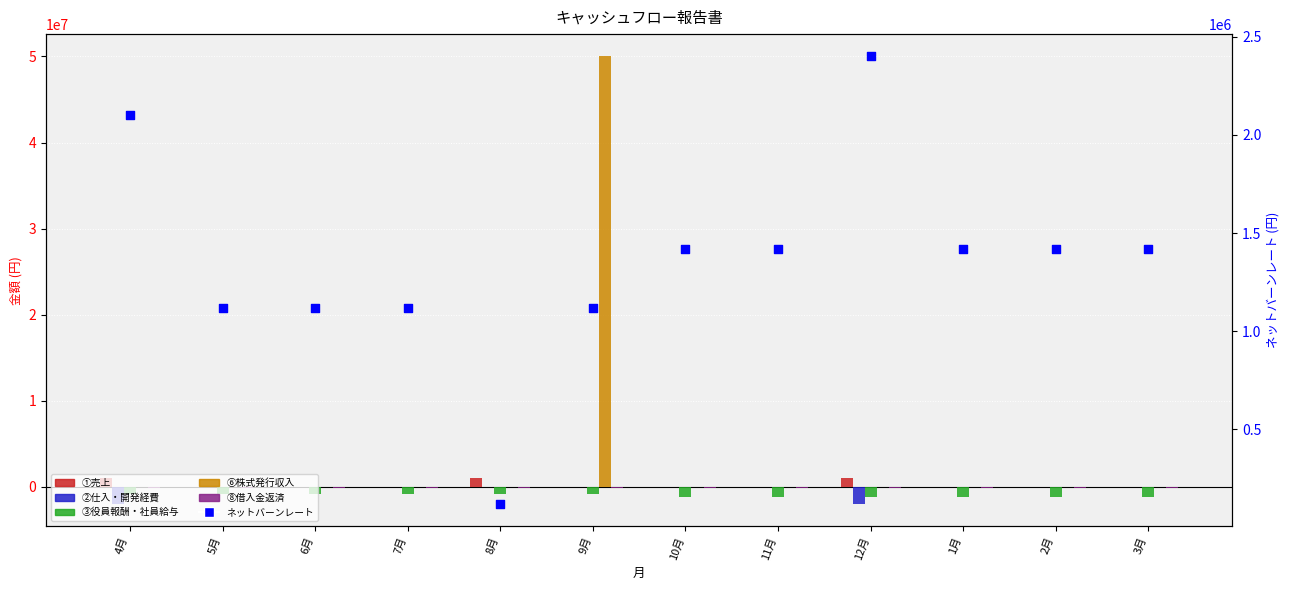

What are all the series names shown in the legend?

①売上, ②仕入・開発経費, ③役員報酬・社員給与, ⑥株式発行収入, ⑧借入金返済, ネットバーンレート